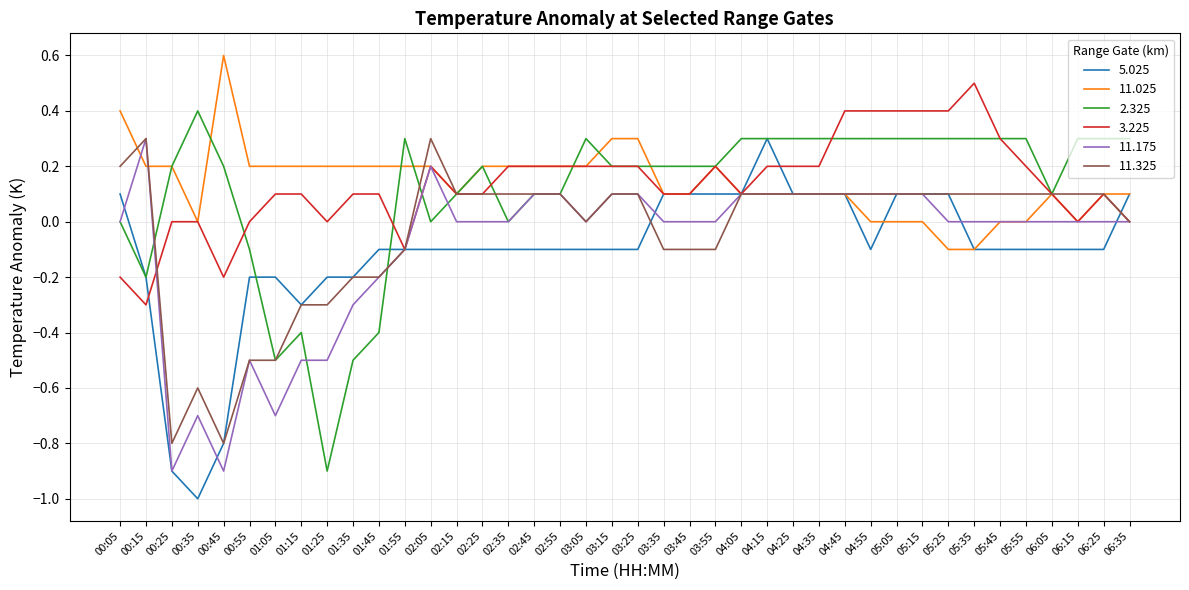

Which series changed the most between 00:05 and 00:55?

11.325